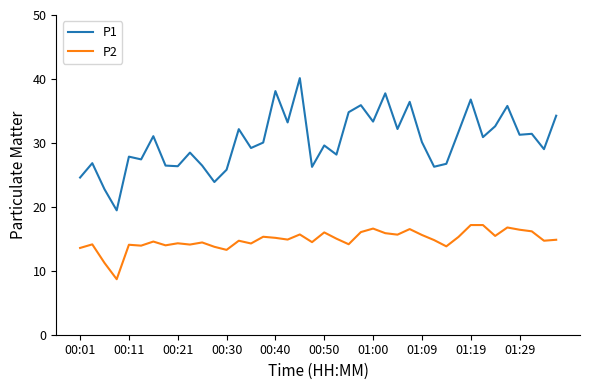

Which series has the largest total across all categories?

P1